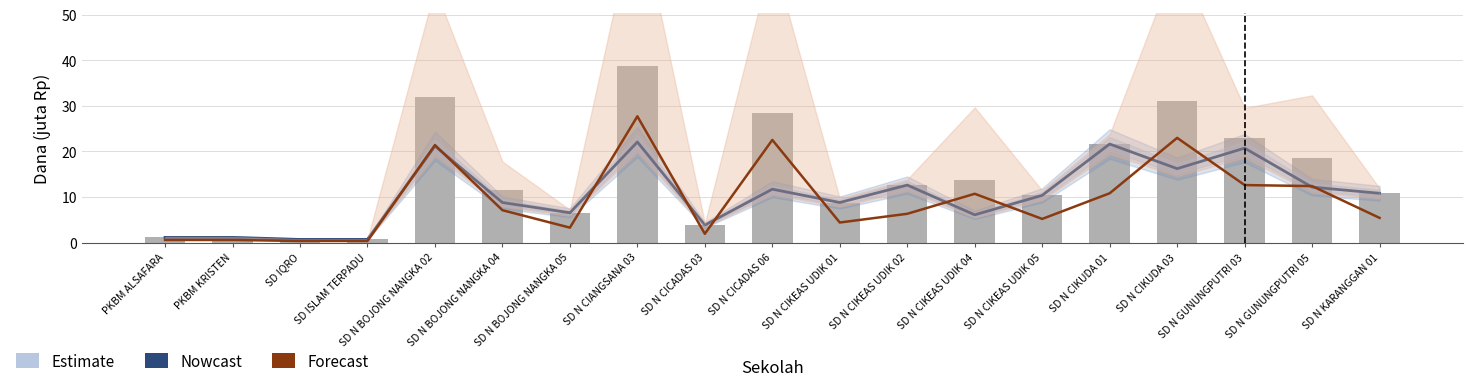

What is the spread (max minus min) of values at SD N CICADAS 06?

16.7